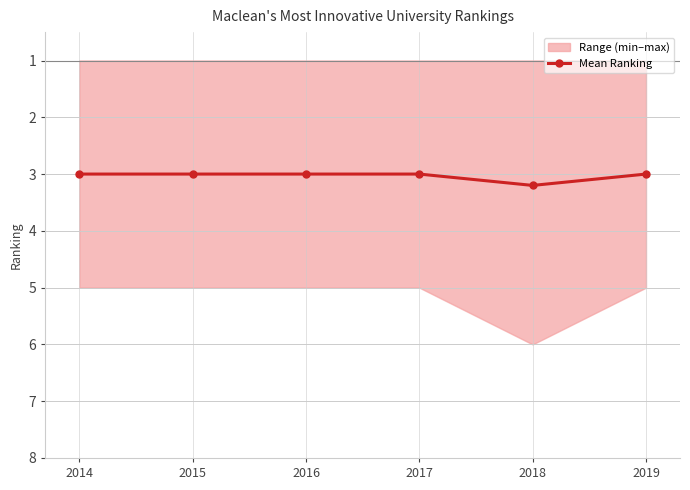

What is the value of the Mean Ranking point at the 5th from the left?

3.2